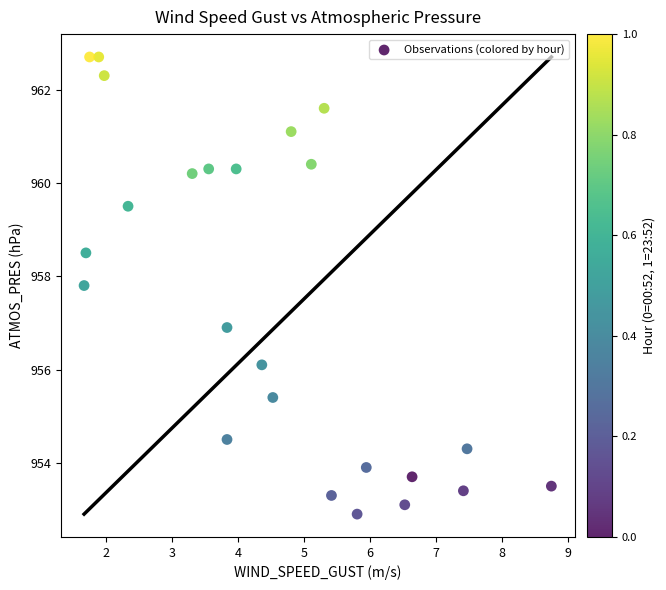

What is the range of X values (max minus min)?

7.1